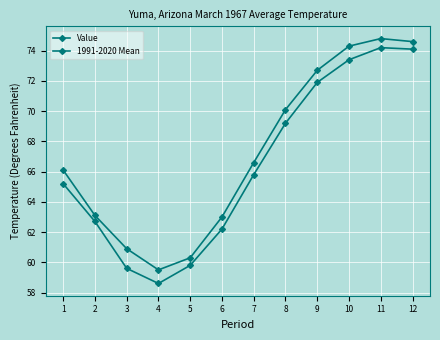

Rank the series by their average value, from lowest to highest.

Value, 1991-2020 Mean